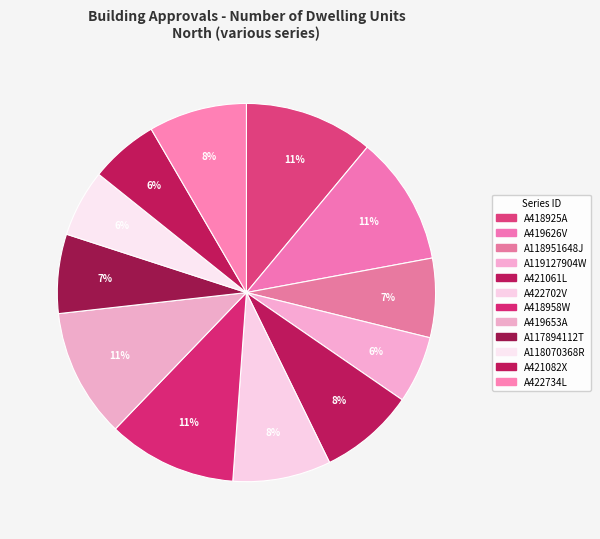

How many segments does this pie chart have?

12